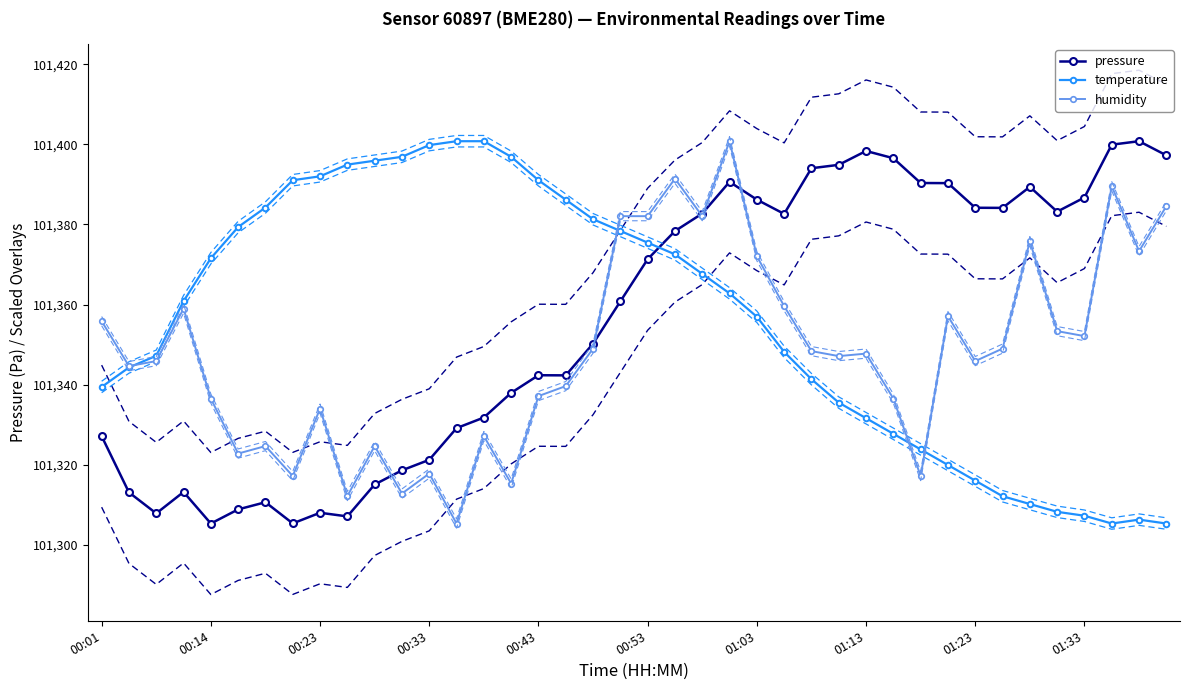

True or false: humidity has more than 2 points higher than both neighbors.

True